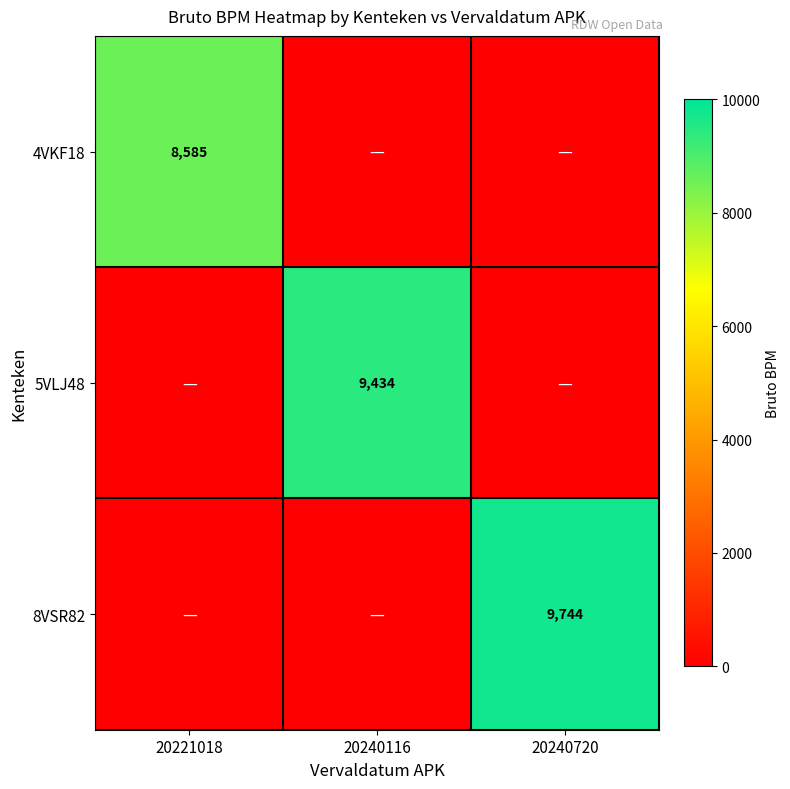

The value of 5VLJ48 at 20240116 is 9434. True or false?

True